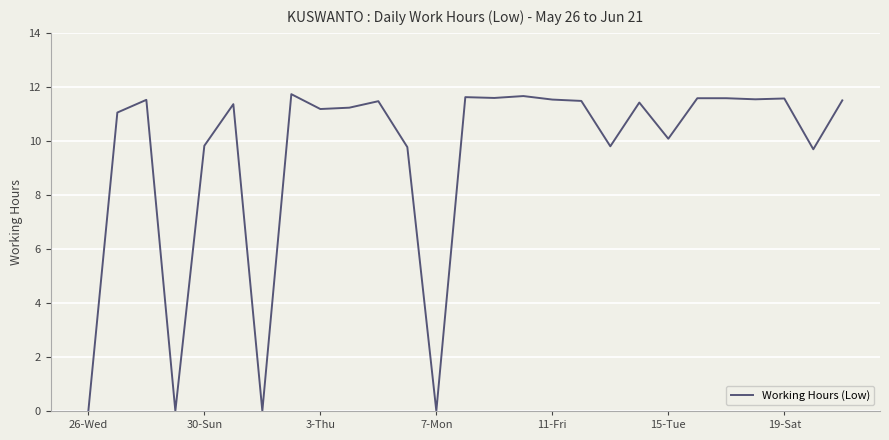

What is the greatest value displayed?

11.7